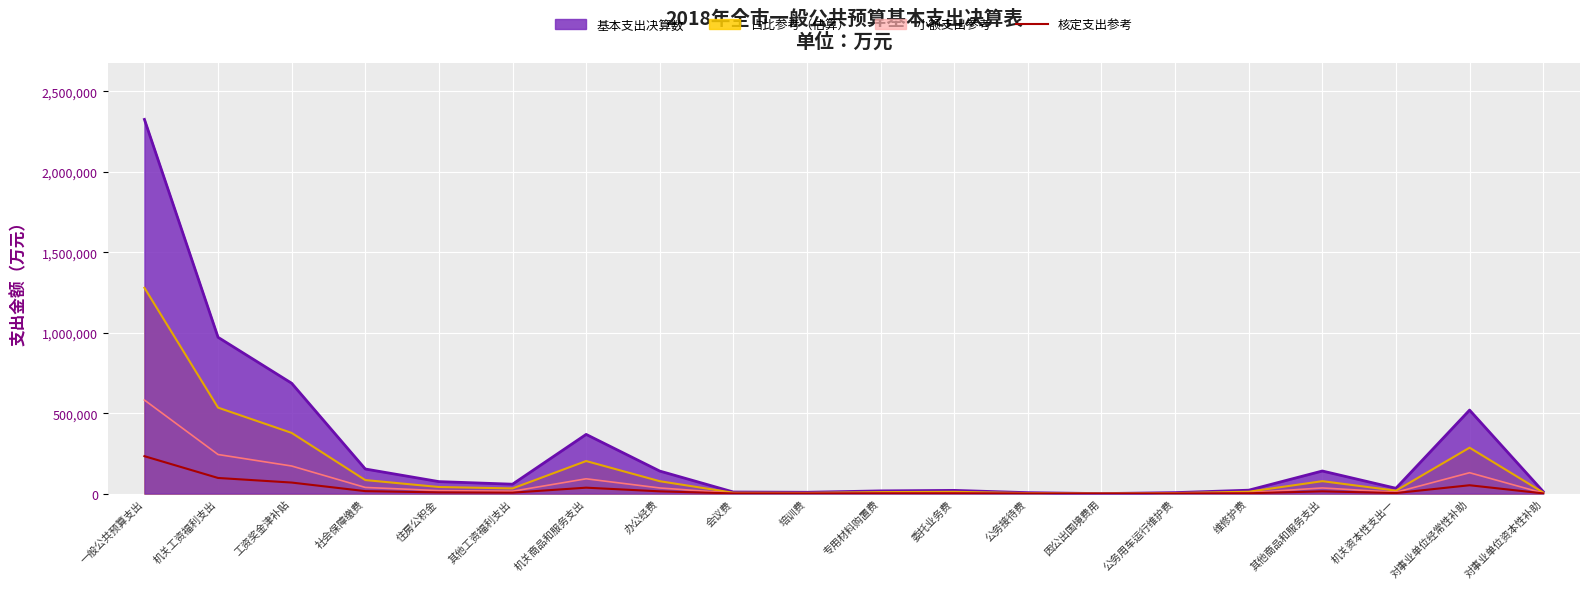

Which category has the lowest value across all series?

因公出国境费用